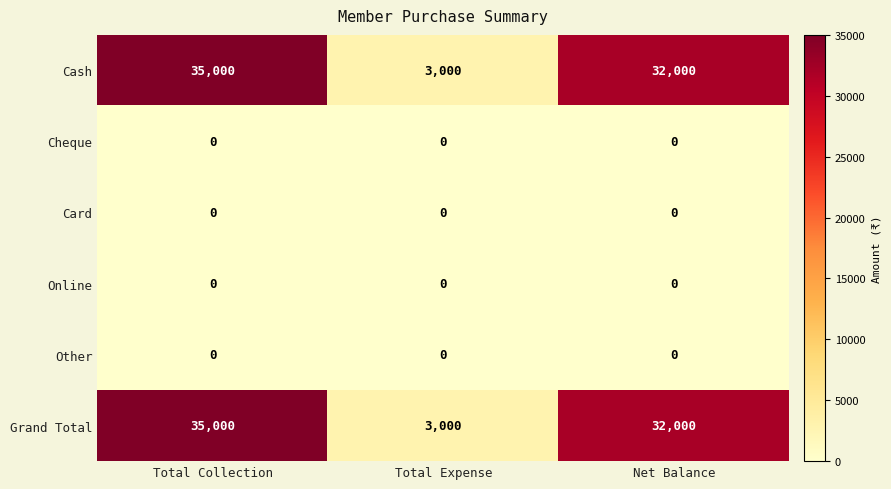

Which category has the highest value in the Grand Total series?

Total Collection